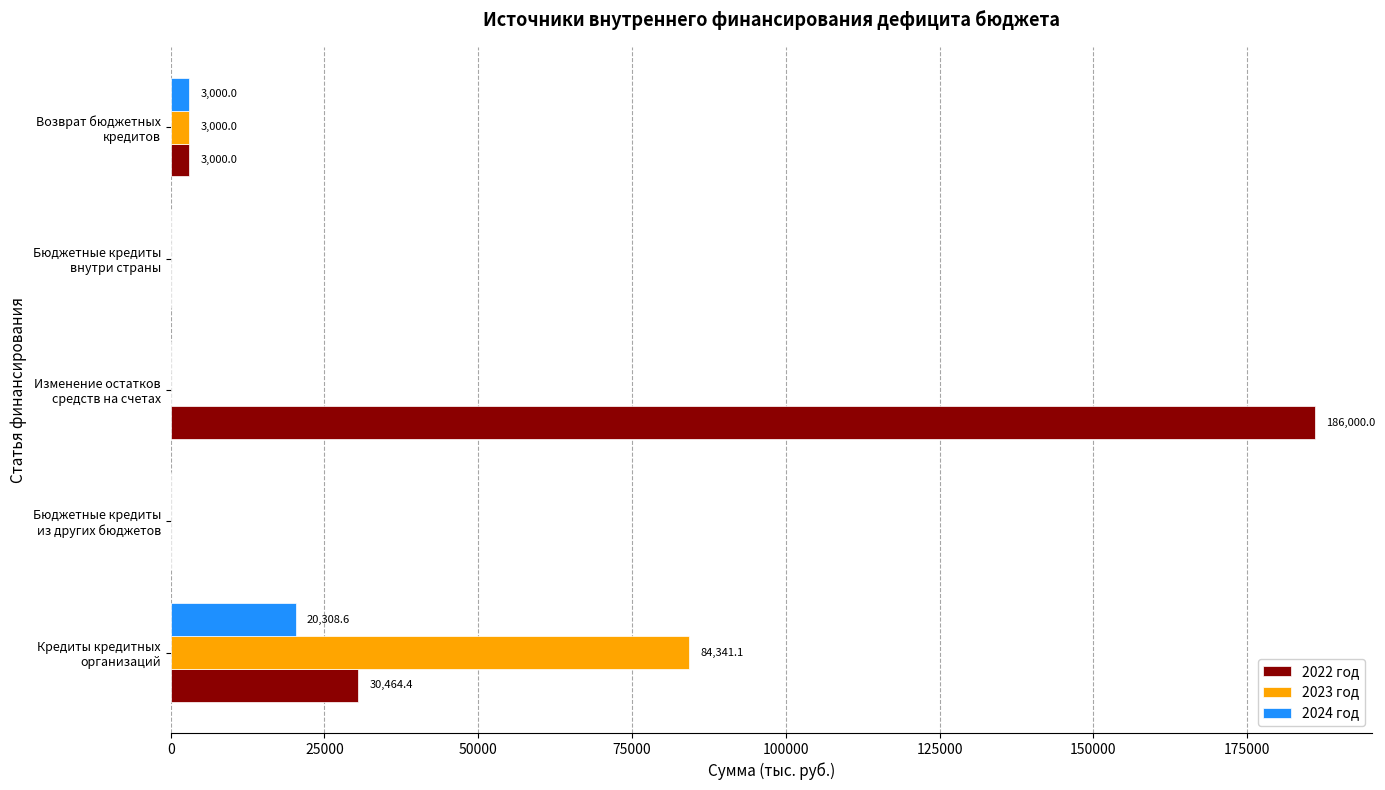

Which series has the largest range (max minus min)?

2022 год